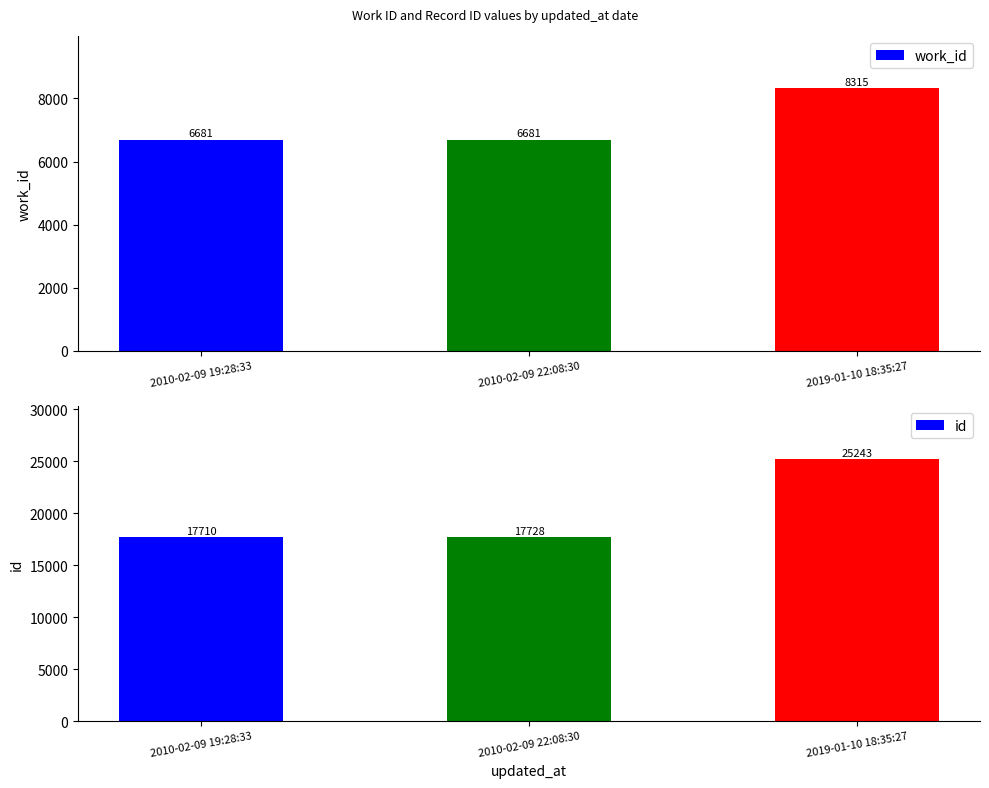

Which series has the largest total across all categories?

id